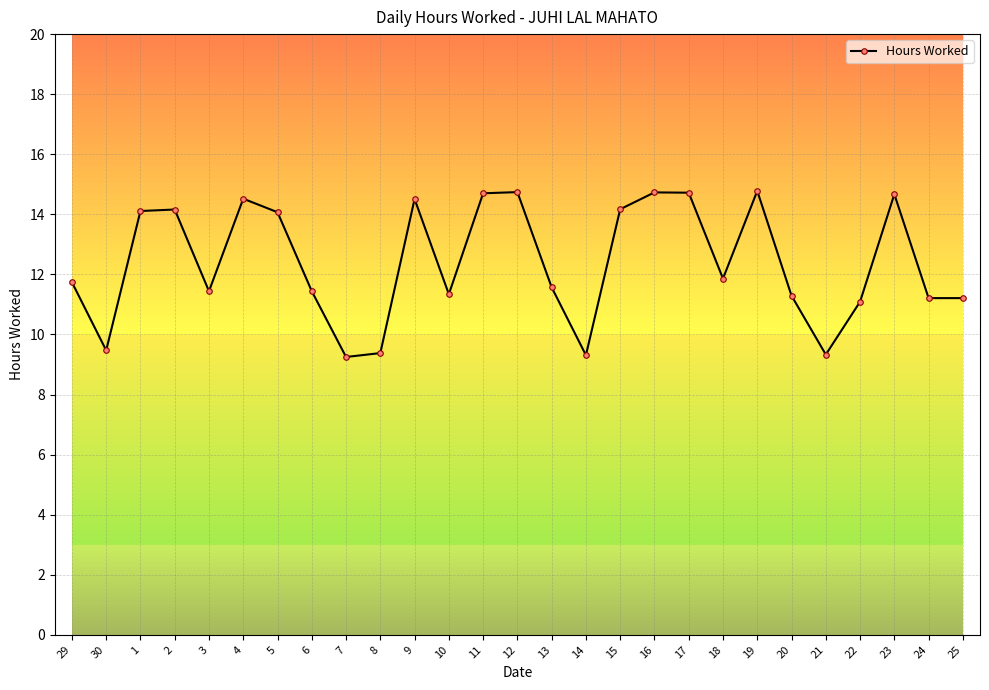

Which has a higher value, 24 or 13?

13